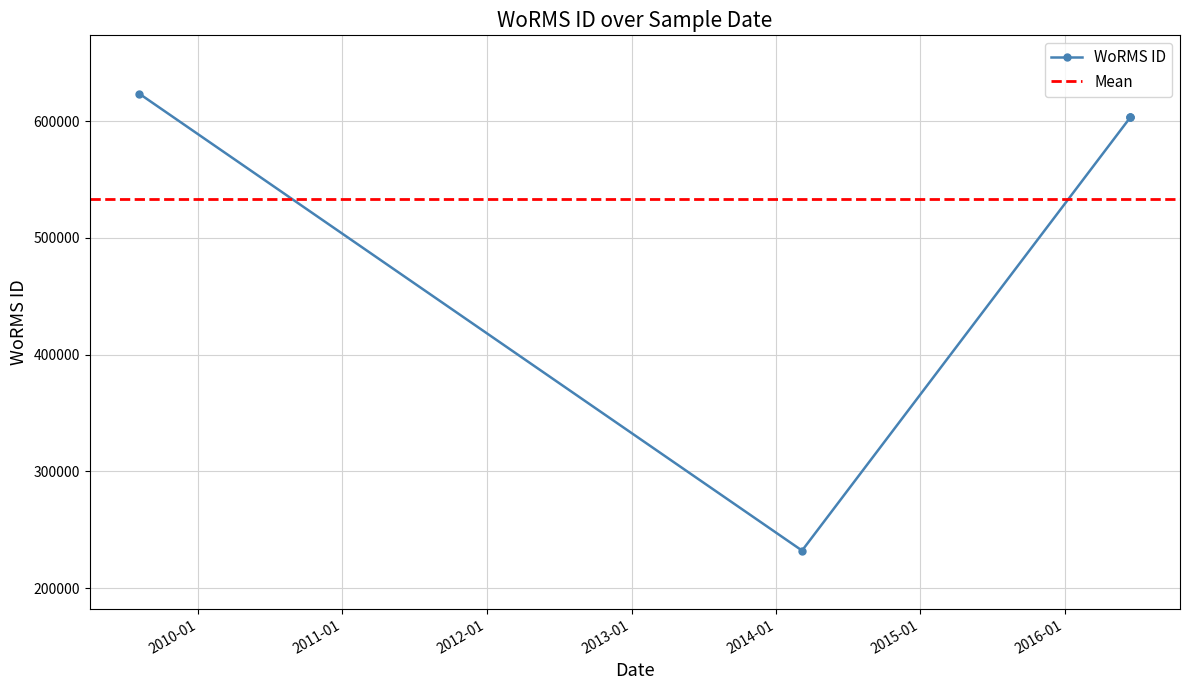

At which category does the data reach its first local valley?

2014-03-08